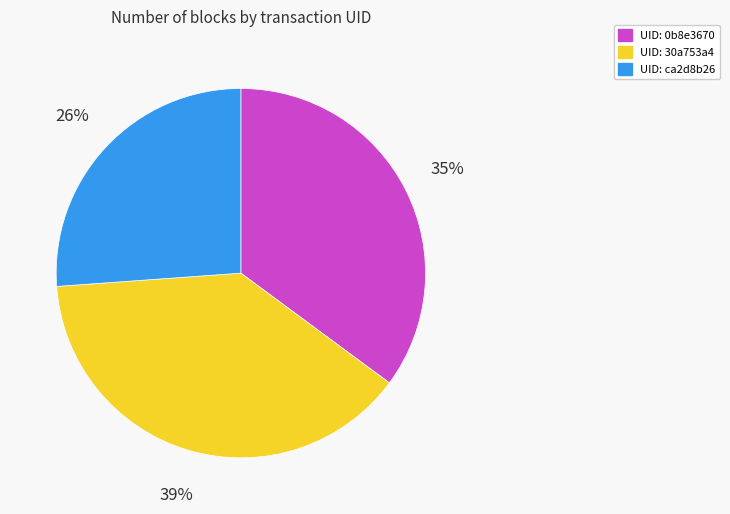

Rank the categories by value from lowest to highest.

UID: ca2d8b26, UID: 0b8e3670, UID: 30a753a4